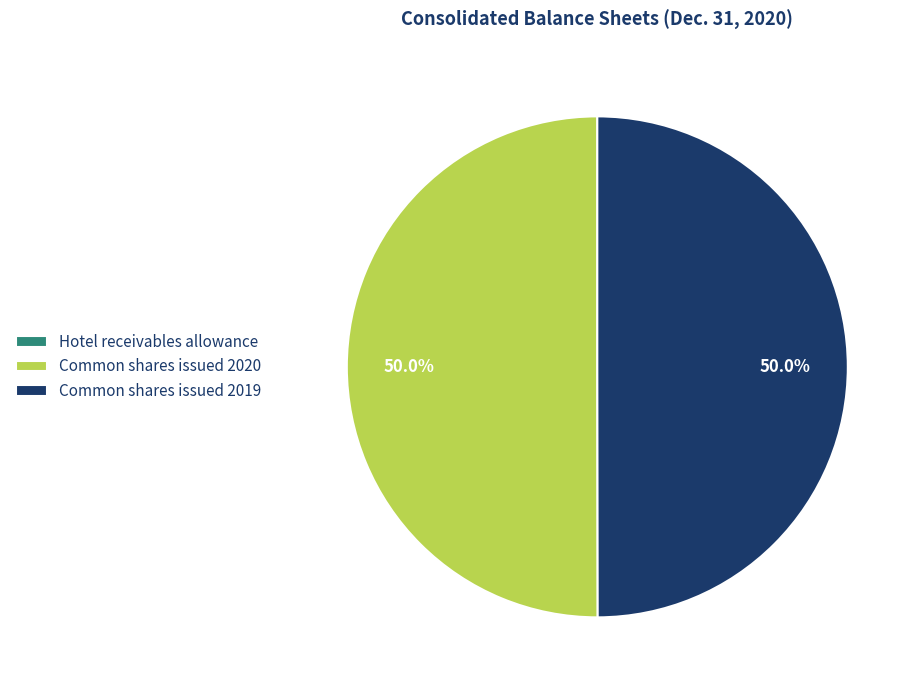

How much of the chart is everything except Common shares issued 2020?

50.0%